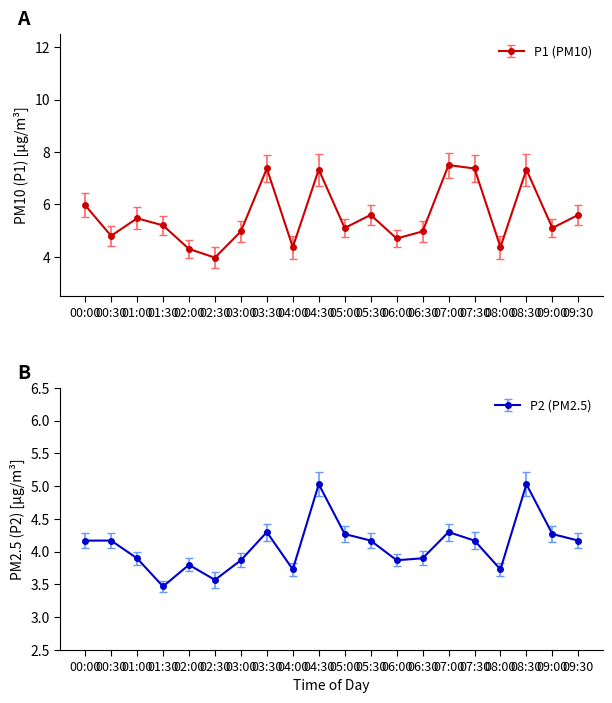

What is the difference between the second highest and second lowest values in the P1 series?

3.1